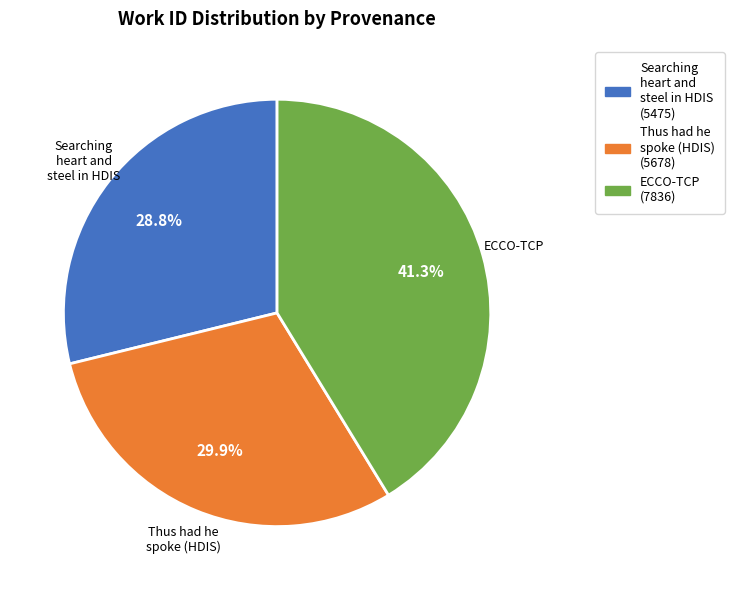

To the nearest percent, what is the average slice percentage?

33%